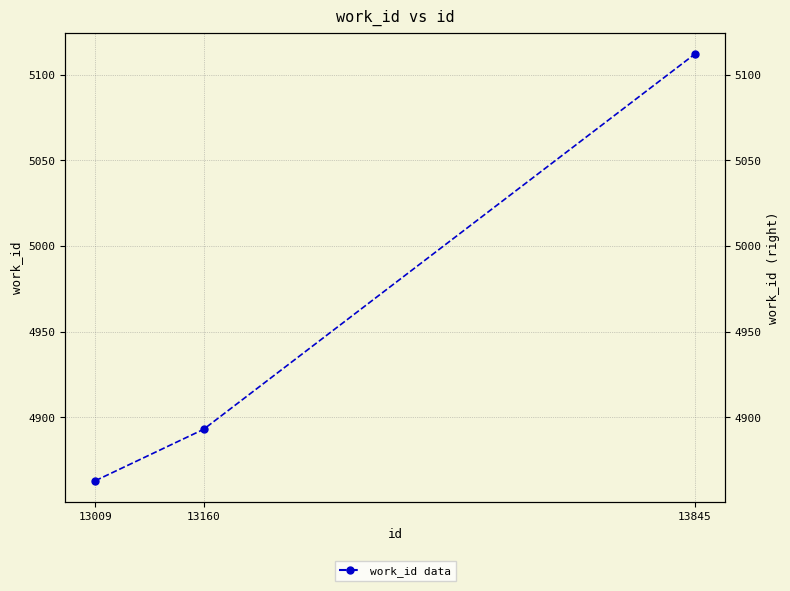

Reading left to right, what are all the values shown in this chart?

13009=4863	13160=4893	13845=5112